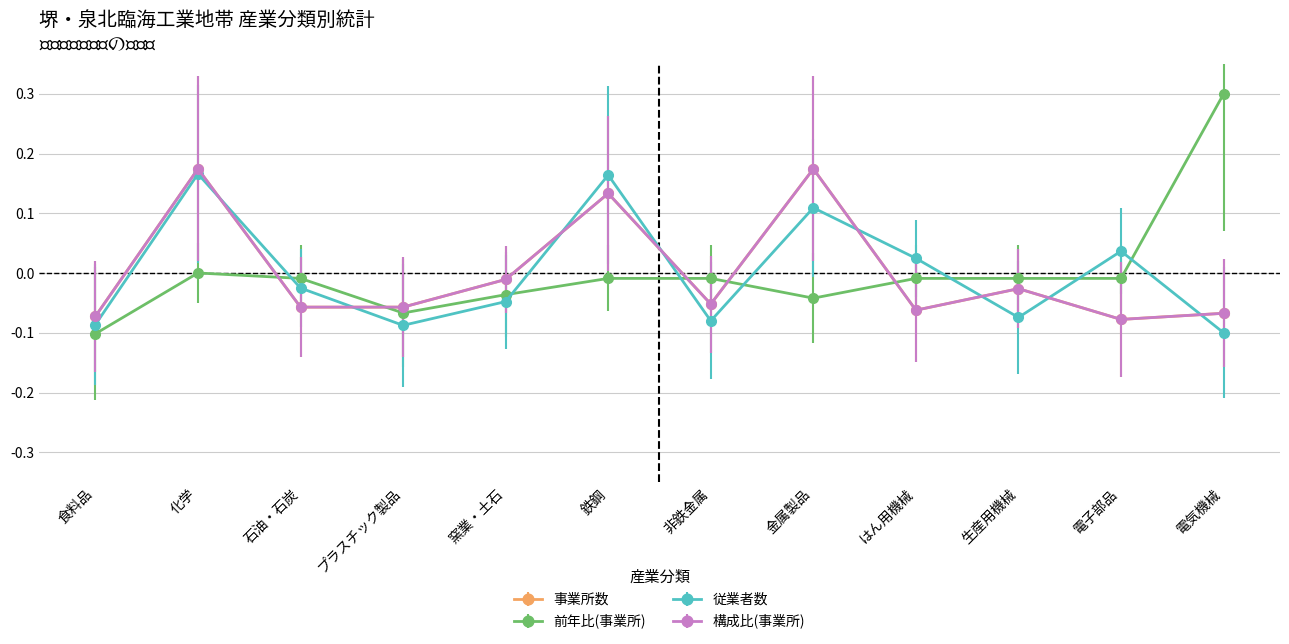

At how many categories does at least one series exceed 0?

6